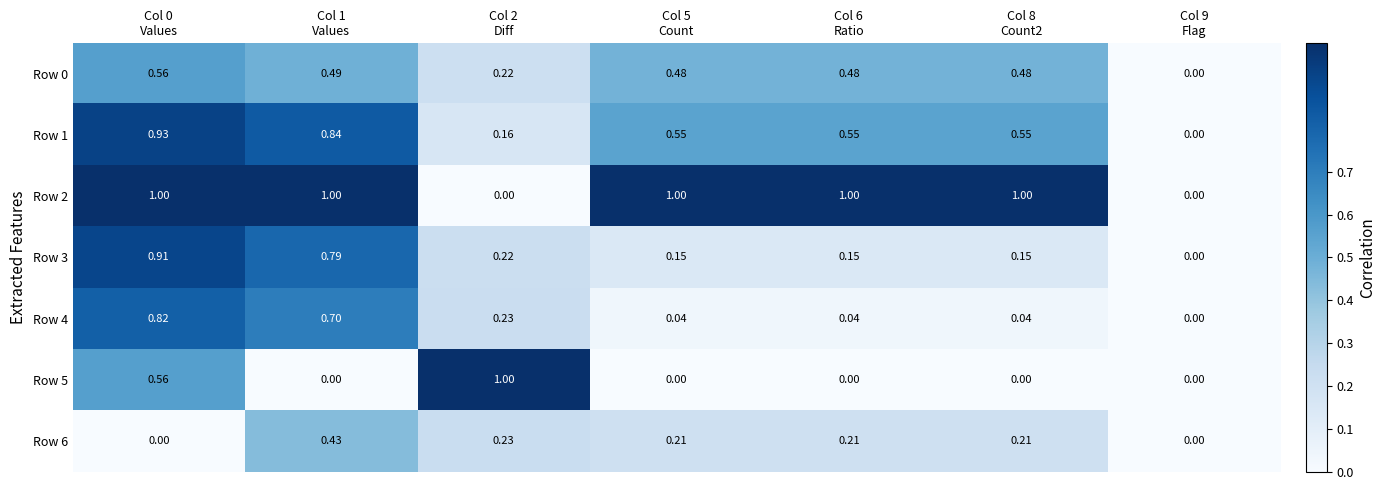

Which series changed the most between Col 1
Values and Col 9
Flag?

Row 2